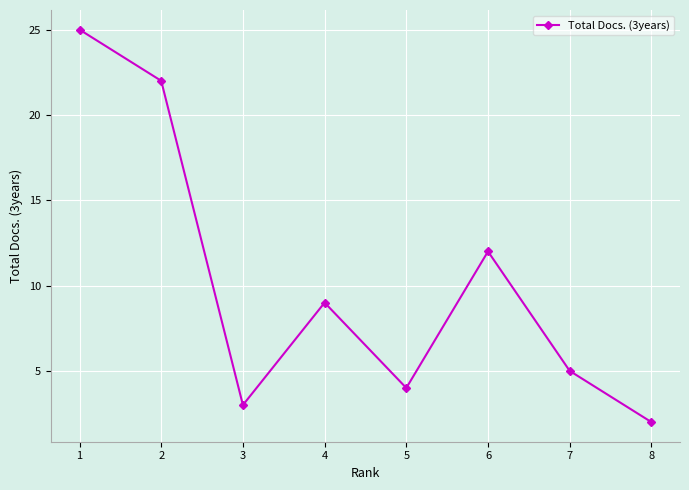

What is the sum of all values?

82